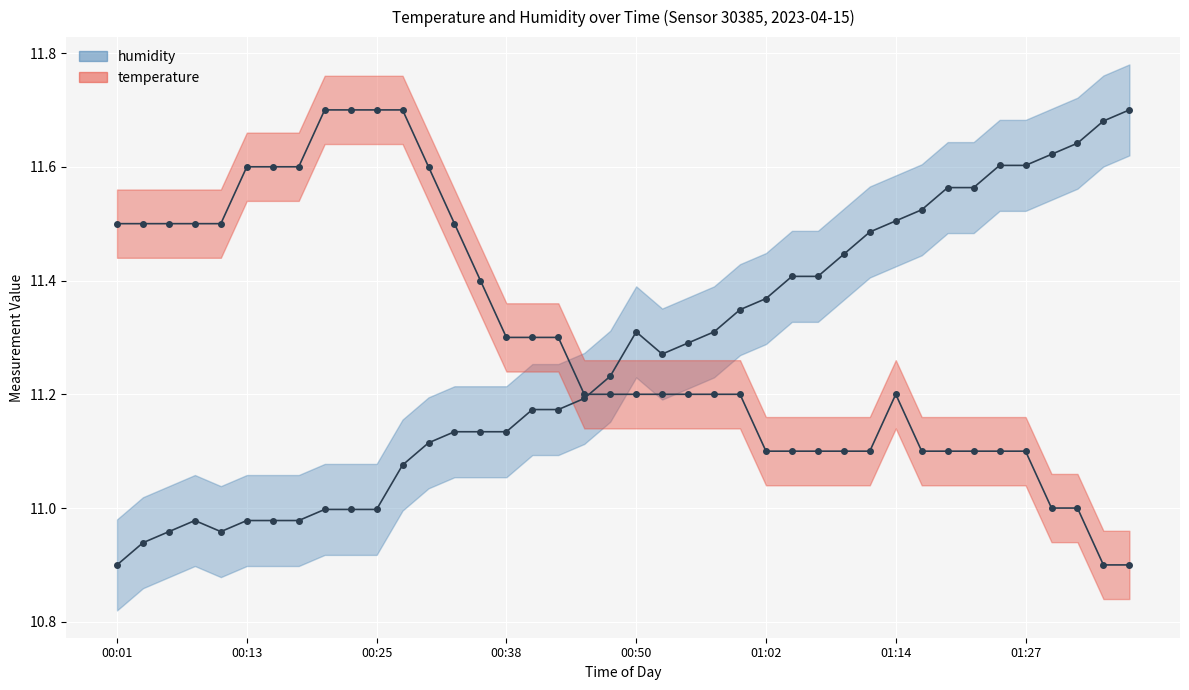

At which category is the sum across all series the highest?

11